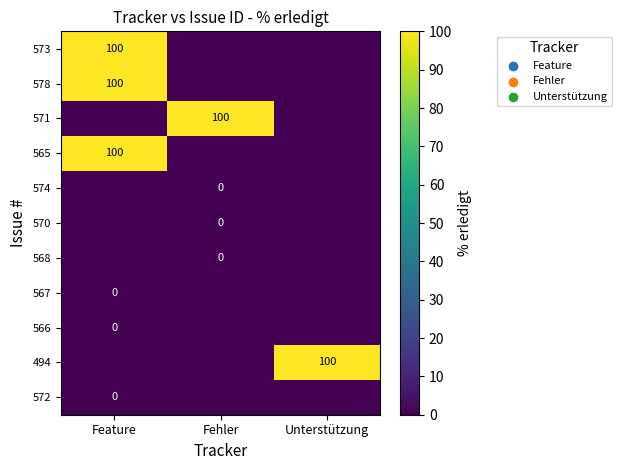

At which category is the sum across all series the highest?

Feature